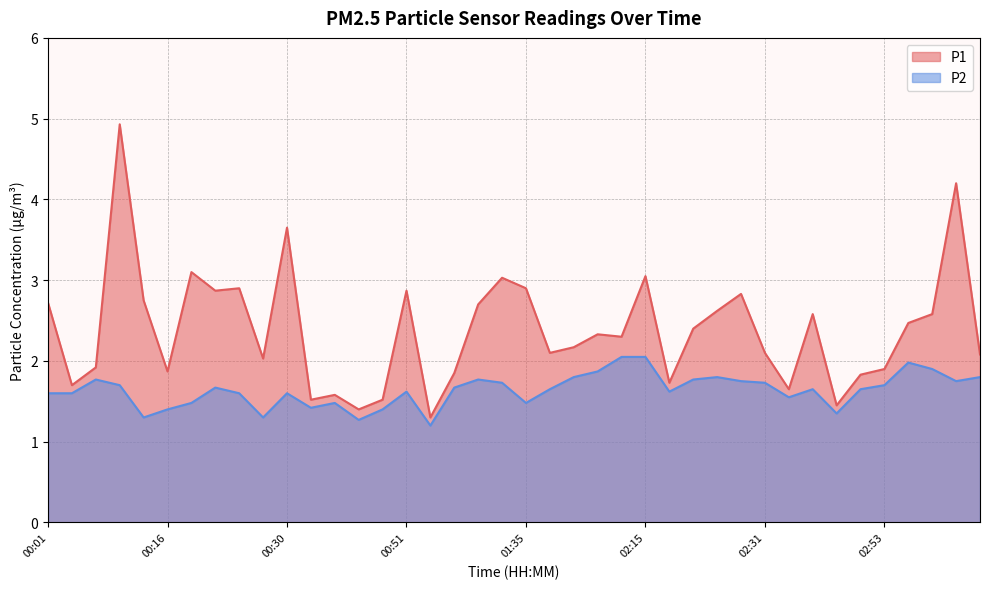

List the series in order of their peak value, highest first.

P1, P2